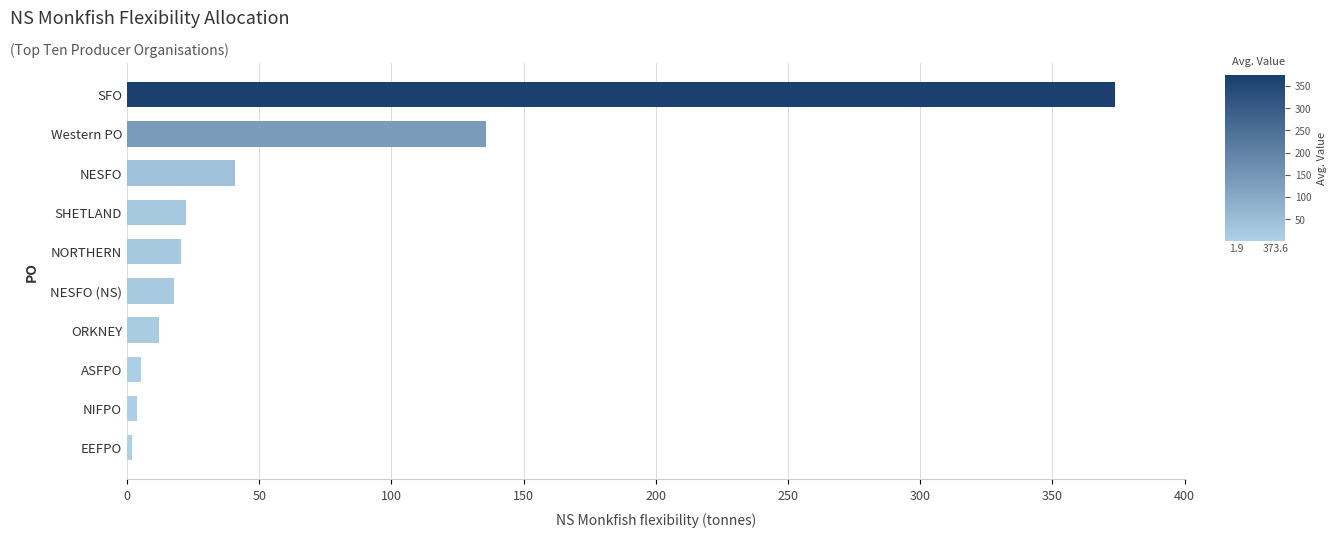

How many data points does each series have?

10